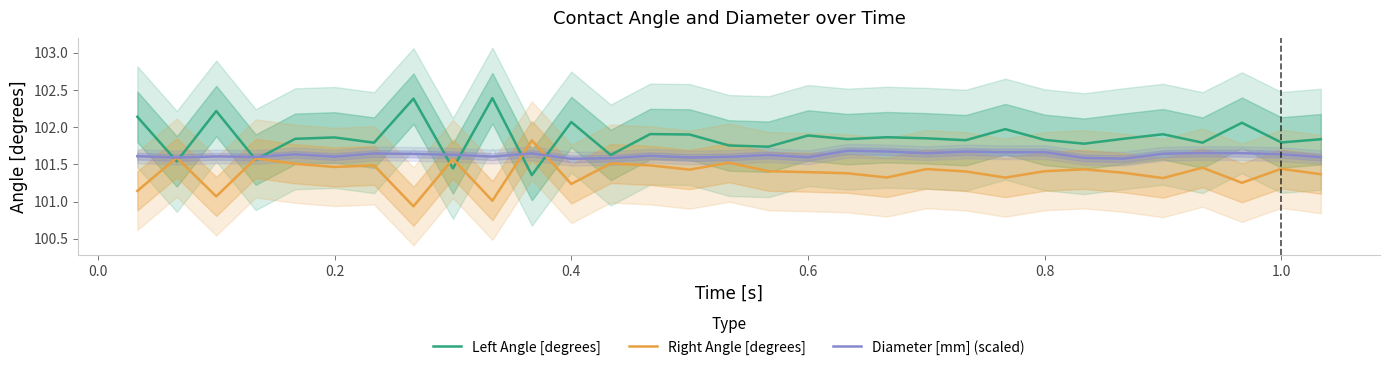

What is the minimum value shown in the chart?

100.9